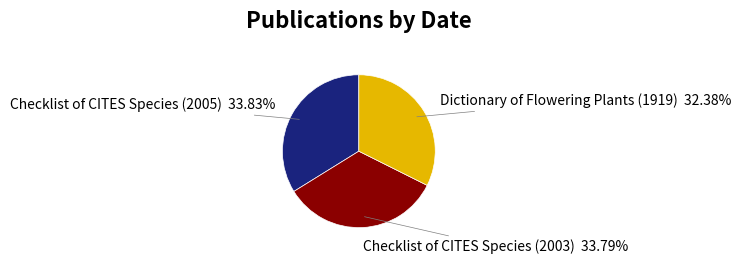

Is the sum of Dictionary of Flowering Plants (1919) and Checklist of CITES Species (2005) greater than half?

Yes